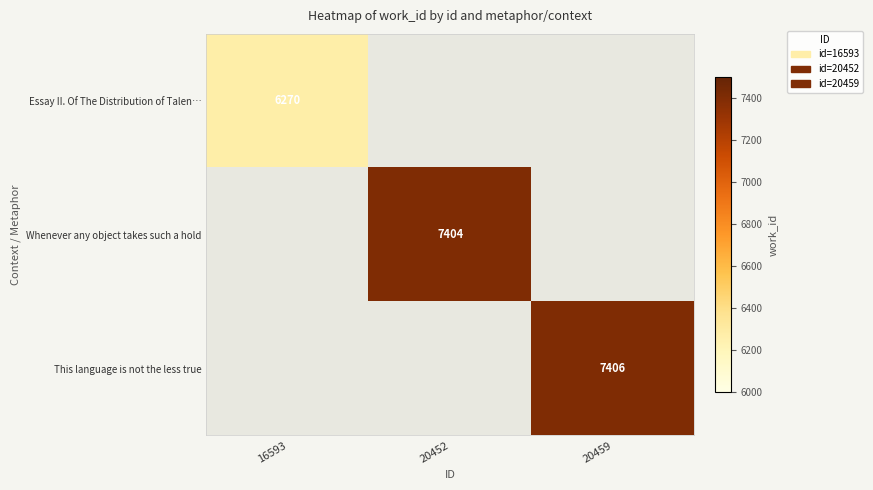

Count the number of categories in the chart.

3